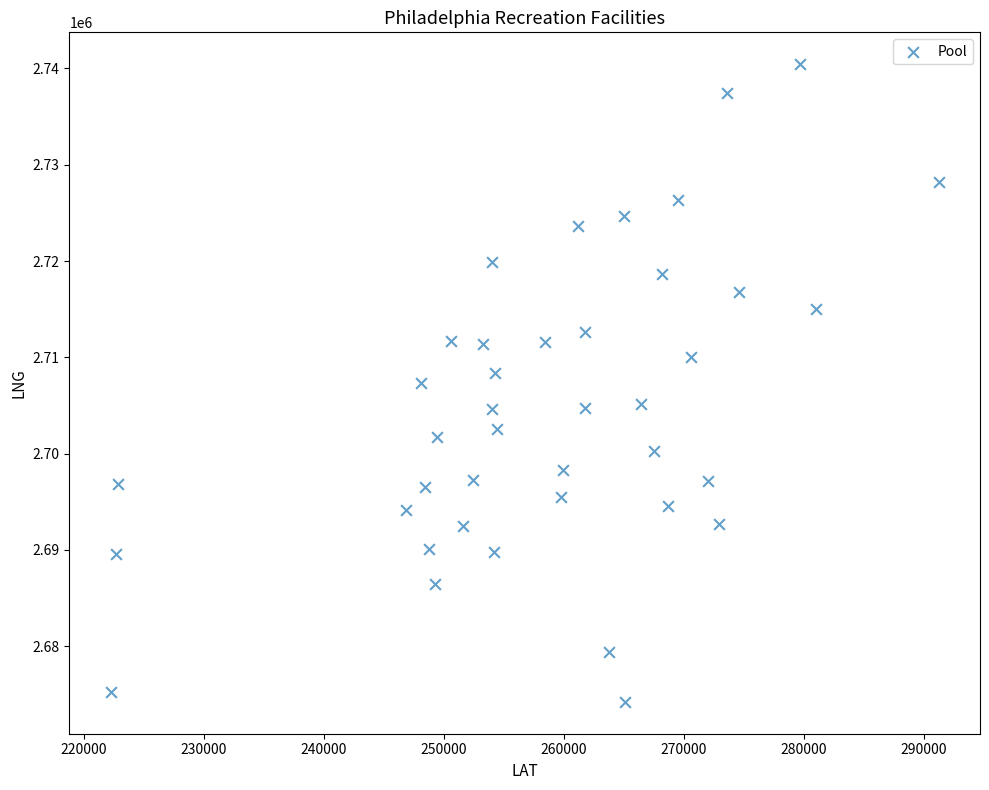

What is the range of Y values (max minus min)?

66237.0